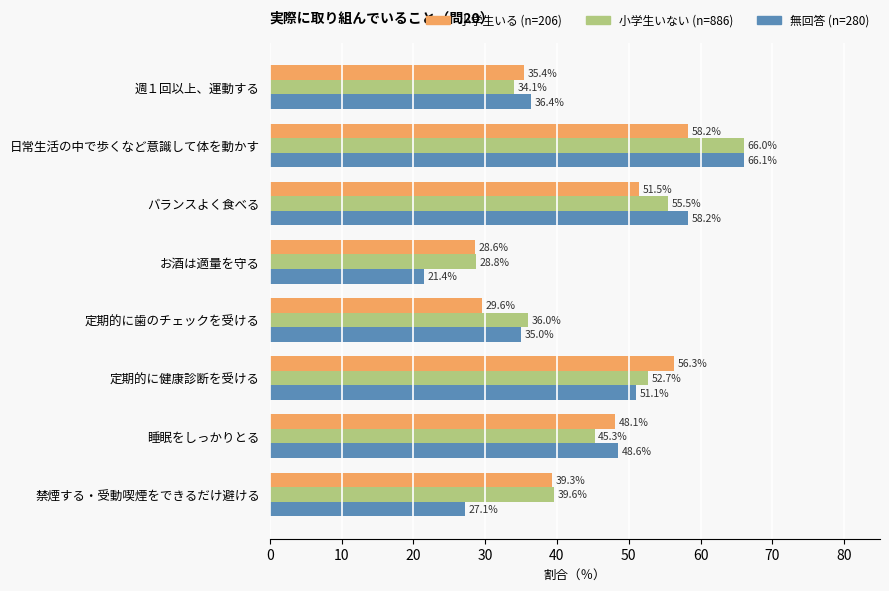

Where is 無回答 (n=280) nearest to the value 43?

睡眠をしっかりとる